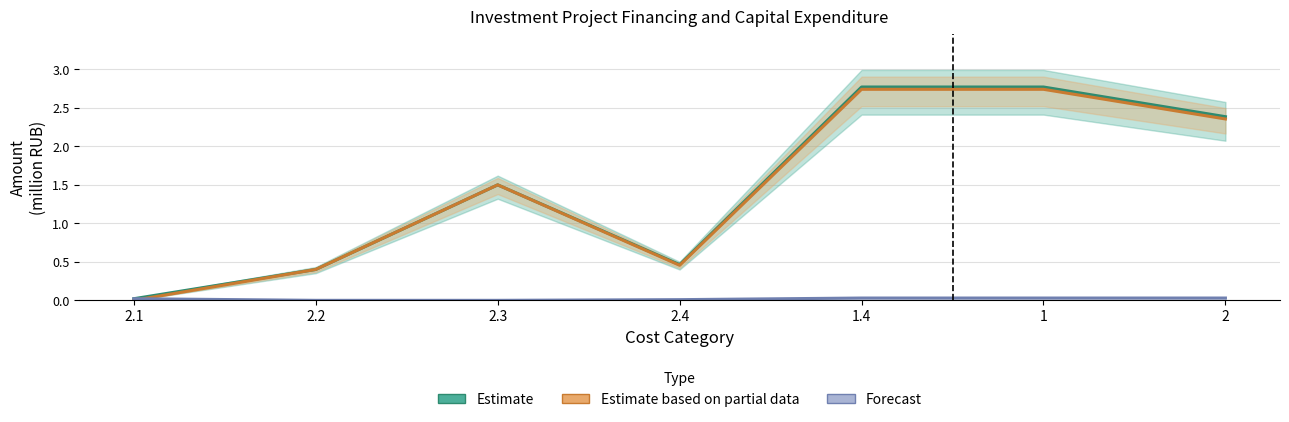

Which category has the highest value across all series?

1.4